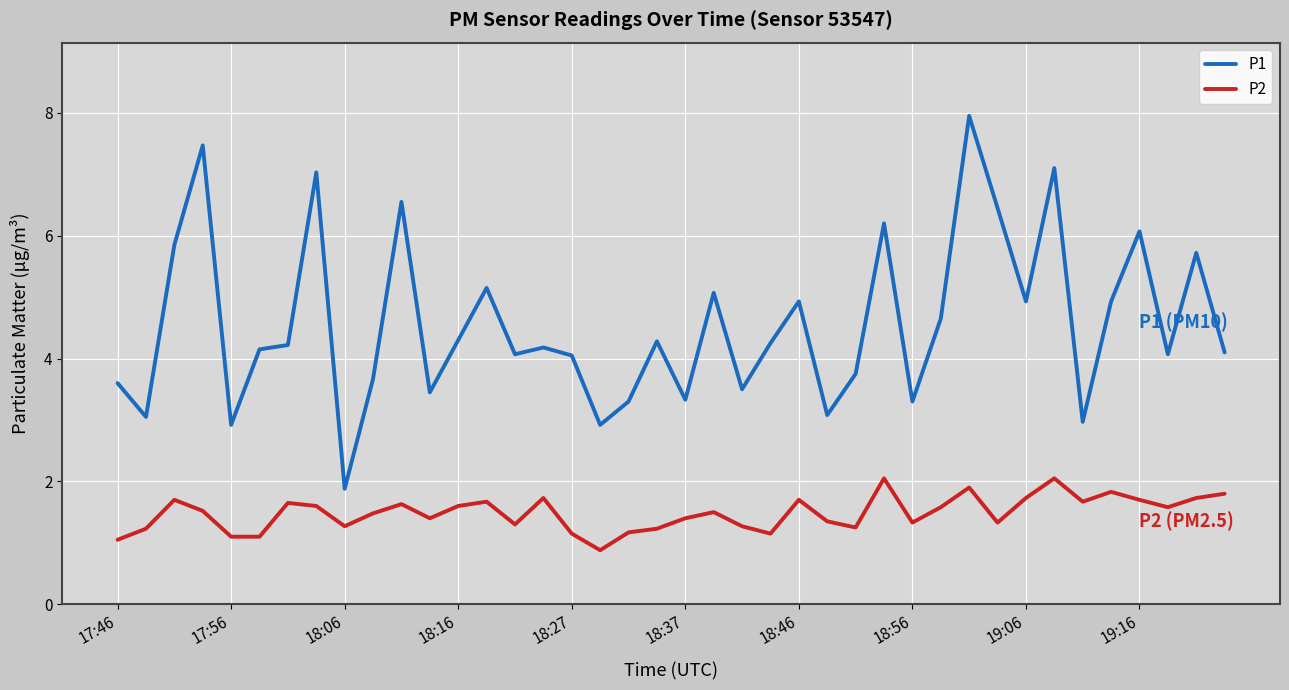

What is the difference between the maximum and minimum values in the P1 series?

6.1